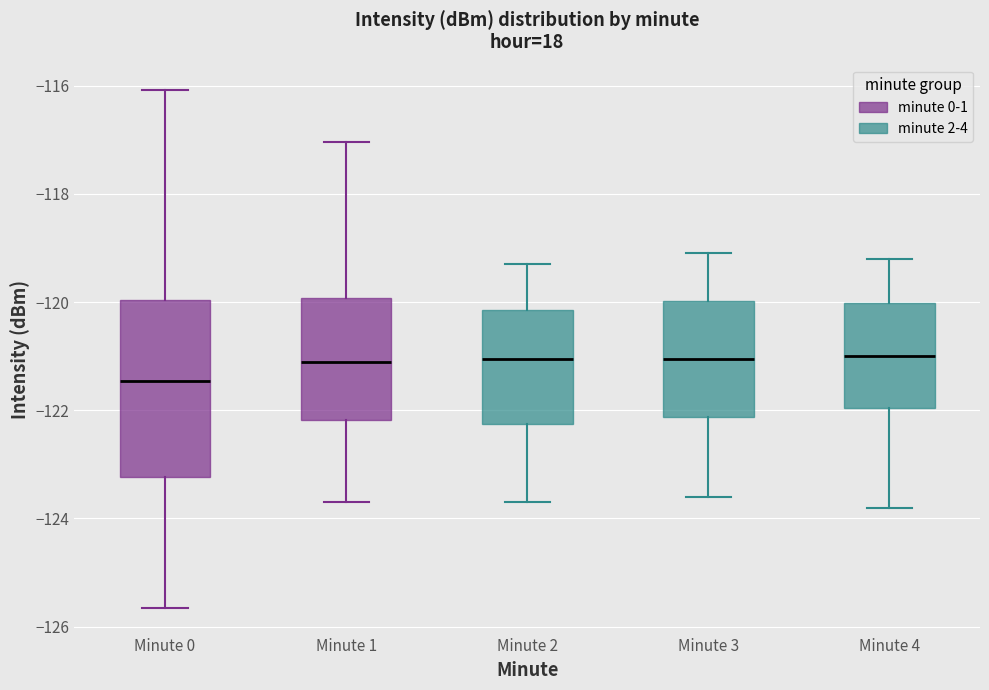

Reading left to right, read every box against the y-axis: the position of its median line, the range the box covers, and the ends of its whiskers. The values are not printed on the chart, so give them approximately, as read against the axis.

Minute 0: median -121.4, box -123.2 to -120.0, whiskers -125.6 to -116.0
Minute 1: median -121.0, box -122.2 to -120.0, whiskers -123.6 to -117.0
Minute 2: median -121.0, box -122.2 to -120.2, whiskers -123.6 to -119.2
Minute 3: median -121.0, box -122.2 to -120.0, whiskers -123.6 to -119.0
Minute 4: median -121.0, box -122.0 to -120.0, whiskers -123.8 to -119.2